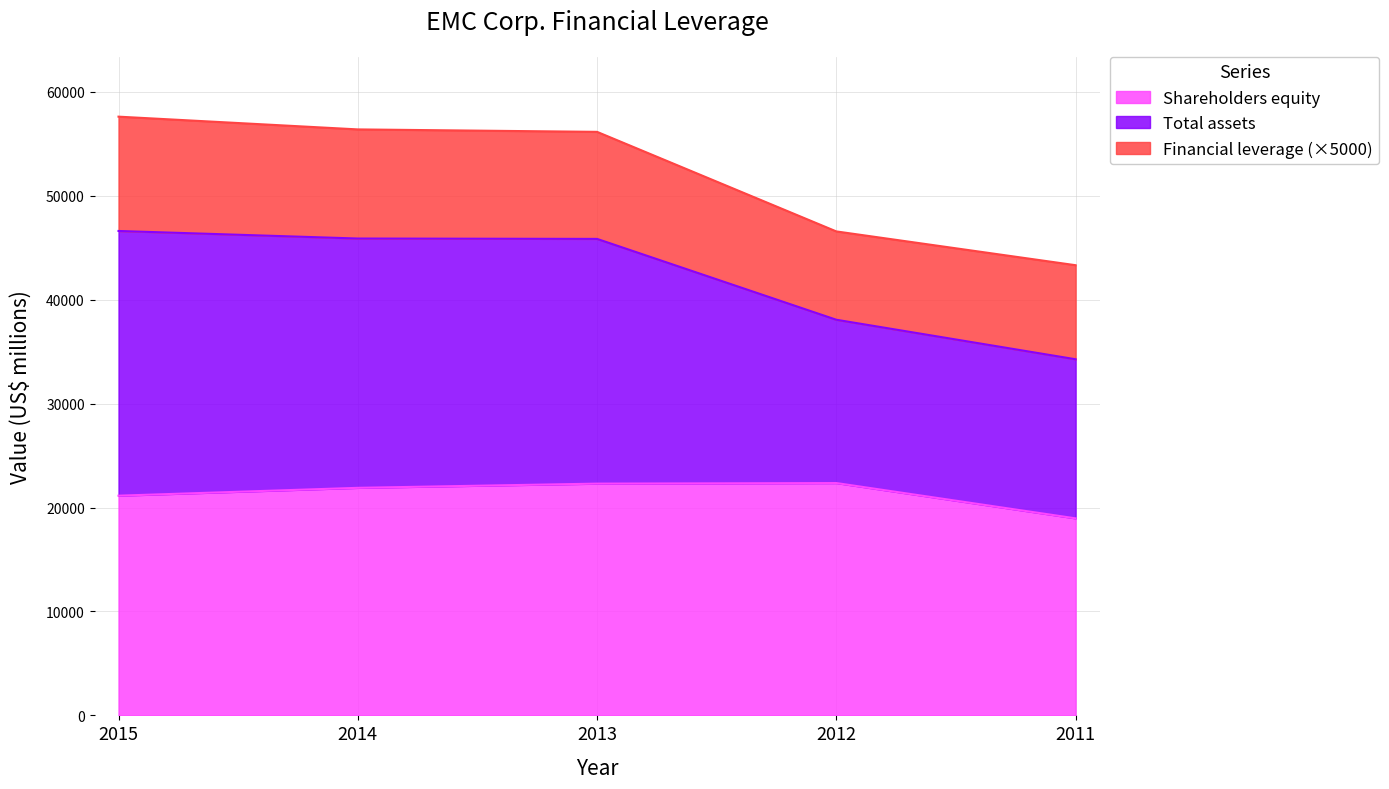

Which category has the lowest value in the Shareholders equity series?

2011